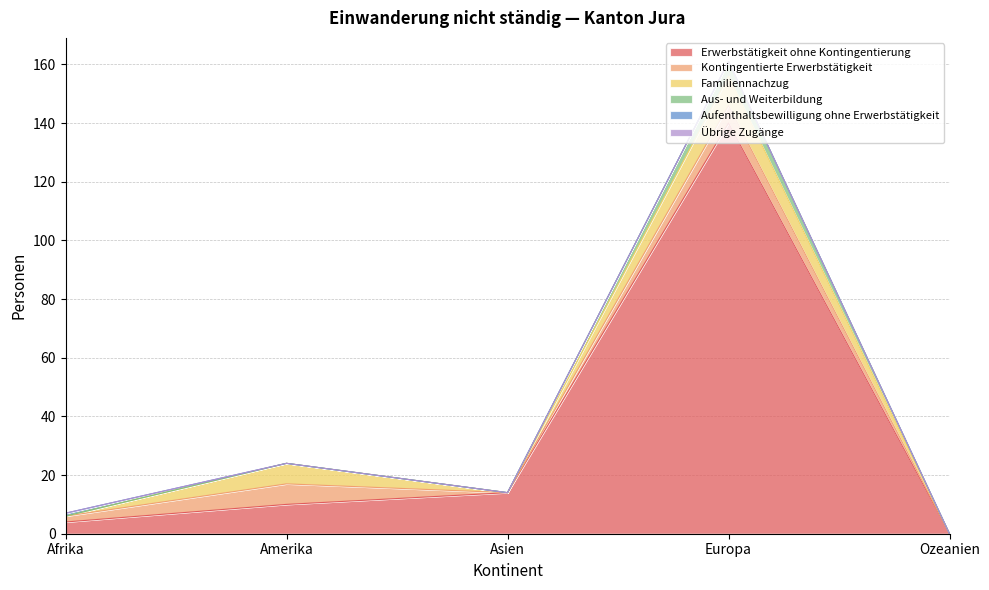

Reading left to right, extract all data points from this chart.

Erwerbstätigkeit ohne Kontingentierung: Afrika=4	Amerika=10	Asien=14	Europa=140	Ozeanien=0
Kontingentierte Erwerbstätigkeit: Afrika=2	Amerika=7	Asien=0	Europa=6	Ozeanien=0
Familiennachzug: Afrika=0	Amerika=7	Asien=0	Europa=10	Ozeanien=0
Aus- und Weiterbildung: Afrika=0	Amerika=0	Asien=0	Europa=5	Ozeanien=0
Aufenthaltsbewilligung ohne Erwerbstätigkeit: Afrika=1	Amerika=0	Asien=0	Europa=0	Ozeanien=0
Übrige Zugänge: Afrika=0	Amerika=0	Asien=0	Europa=0	Ozeanien=0